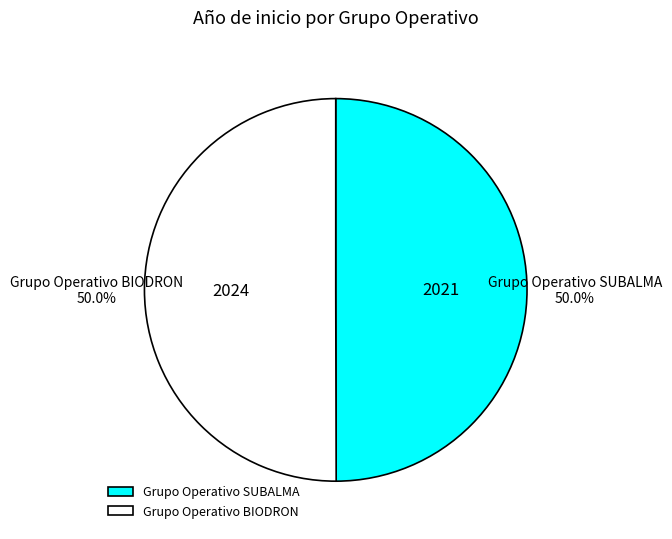

How many slices are in this pie chart?

2